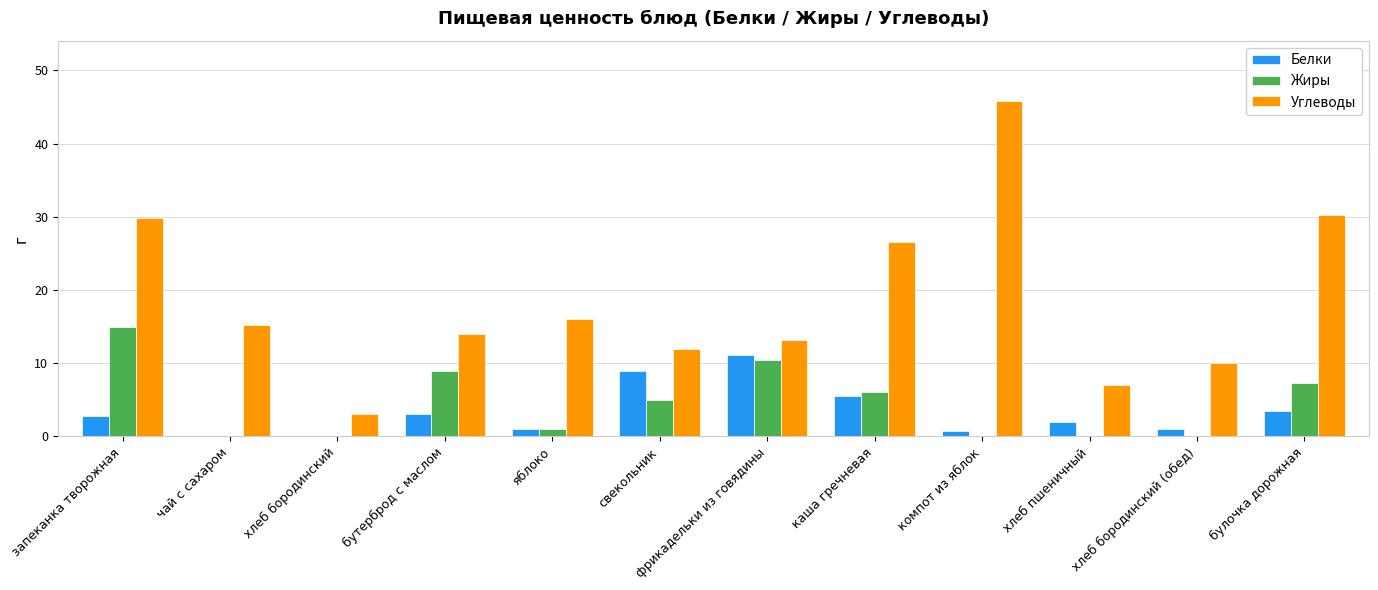

Count the number of categories in the chart.

12